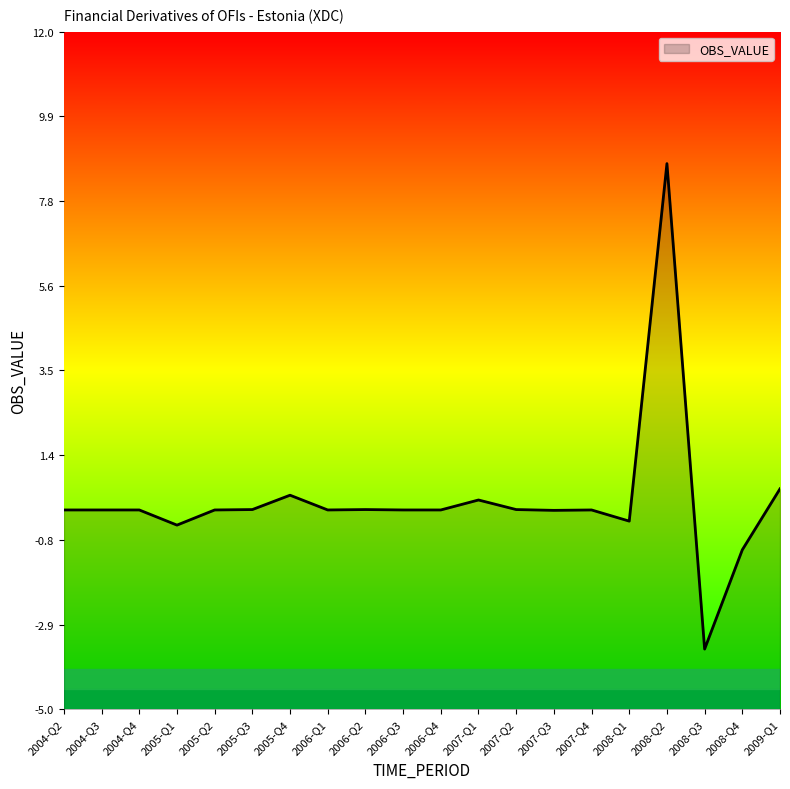

How many values are above zero?

11